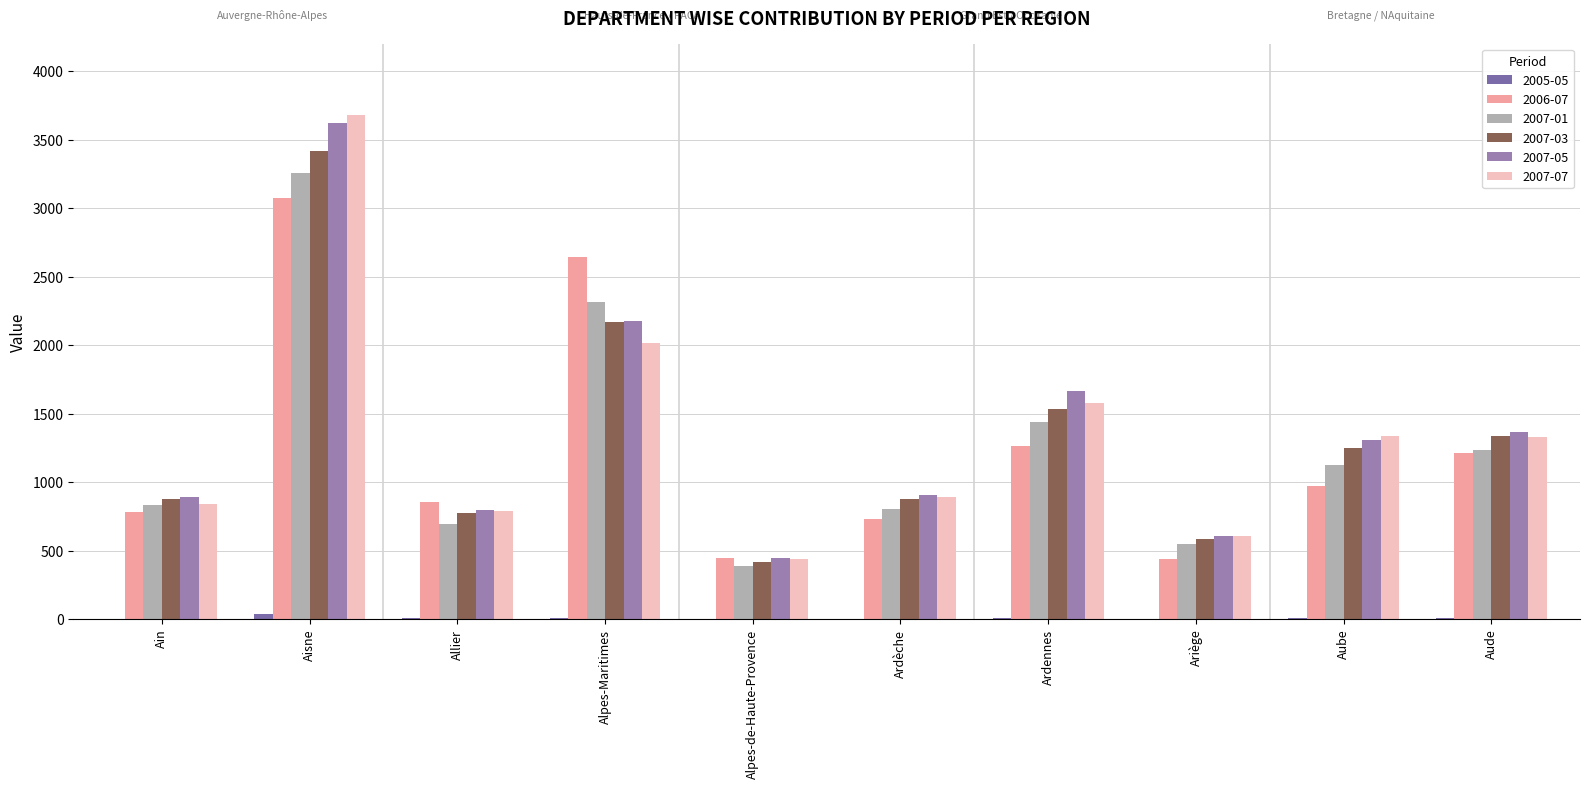

How many categories are shown in the chart?

10